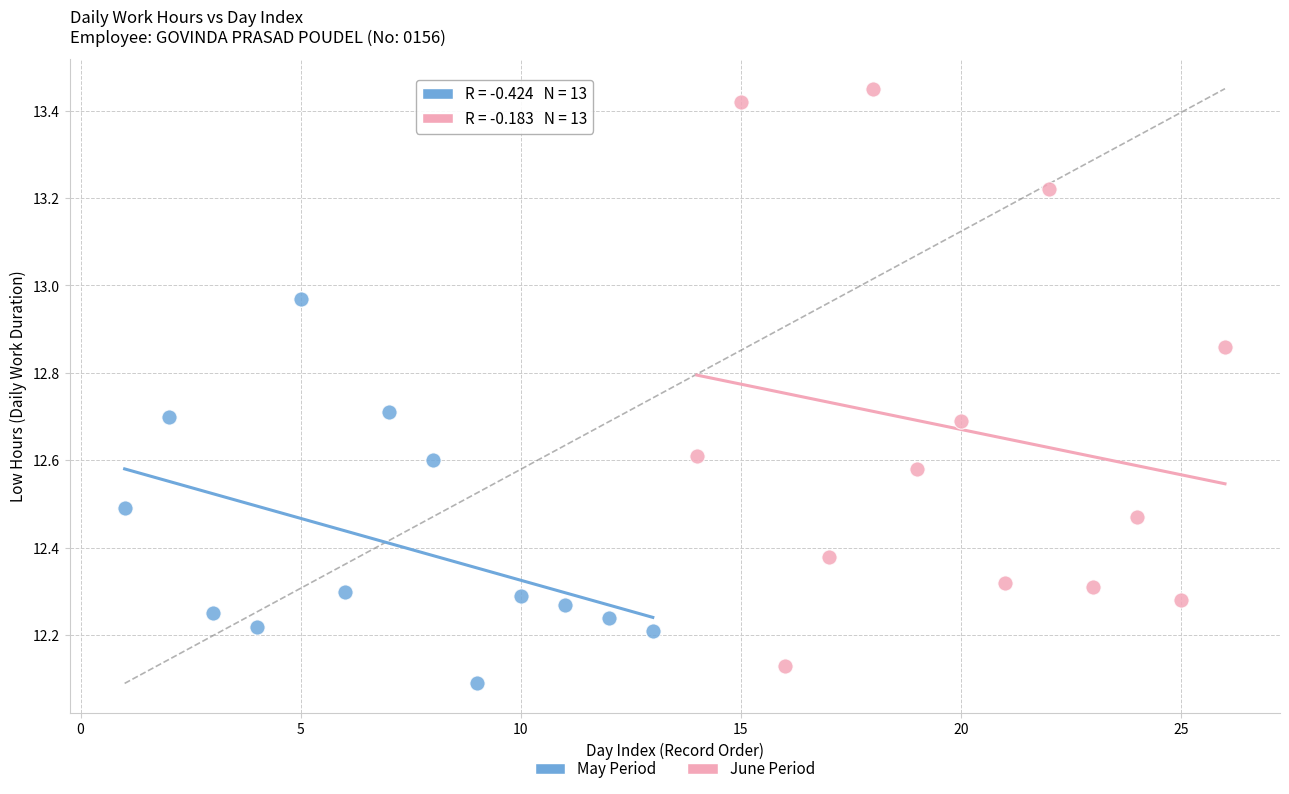

Which series reaches the maximum Y coordinate?

June Period